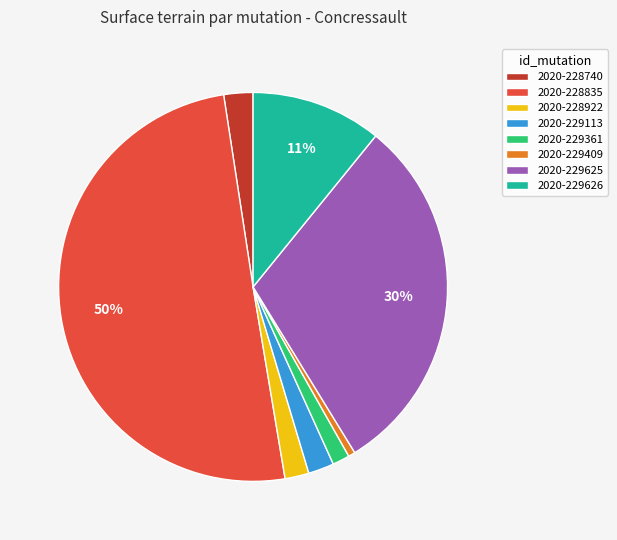

To the nearest percent, what percentage of the pie is 2020-229361?

1%